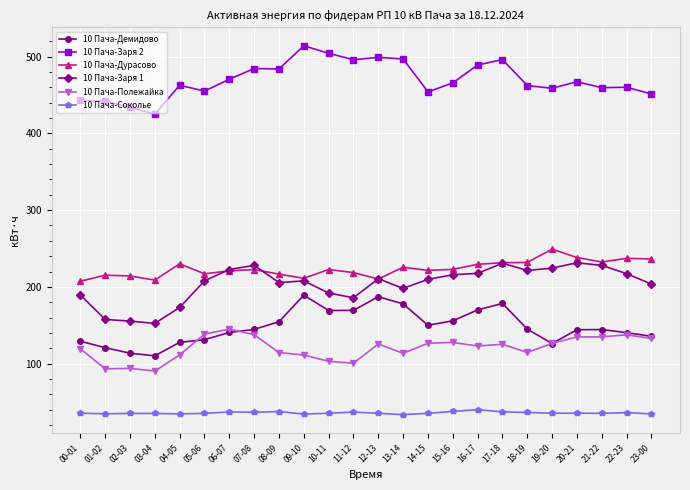

What is the spread (max minus min) of values at 00-01?

407.3